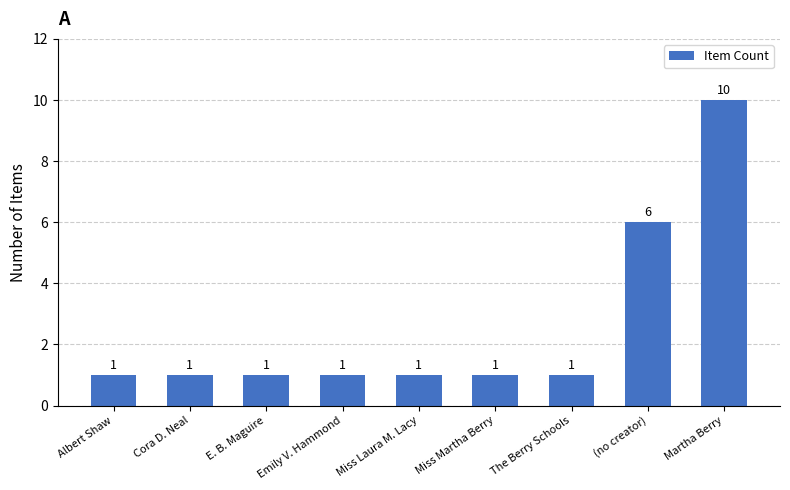

What is the average value?

3